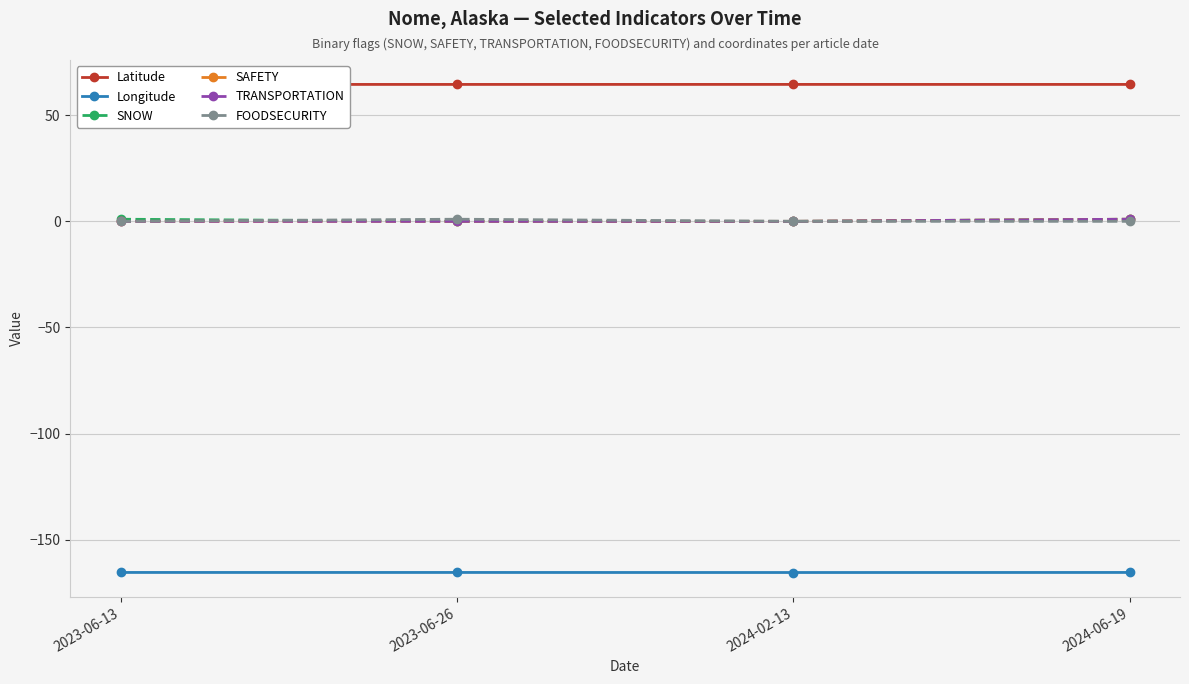

True or false: TRANSPORTATION and Latitude intersect in this chart.

False